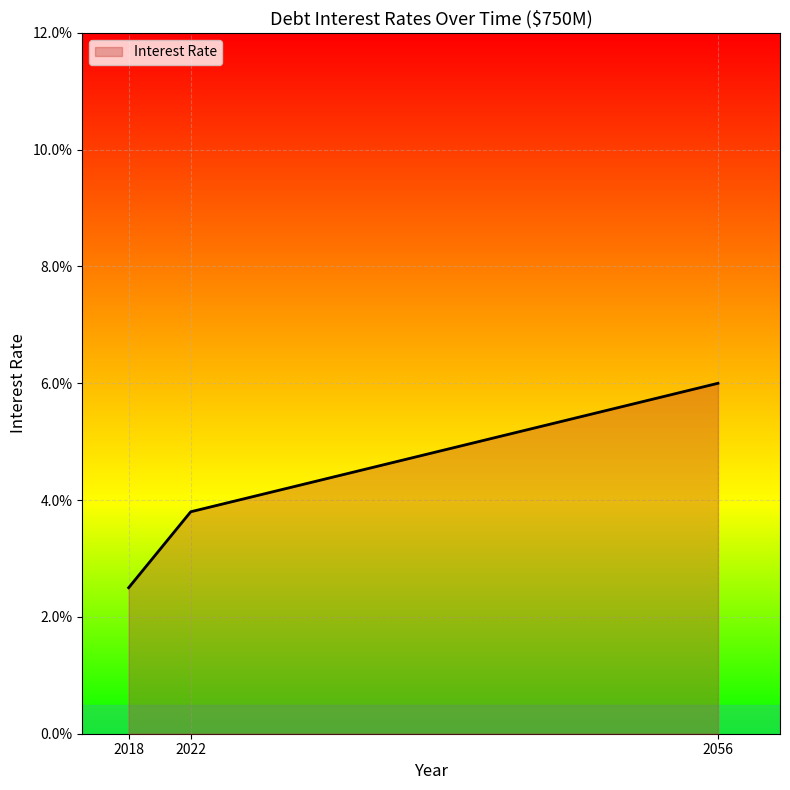

The value at 2056 is 0.1. True or false?

True